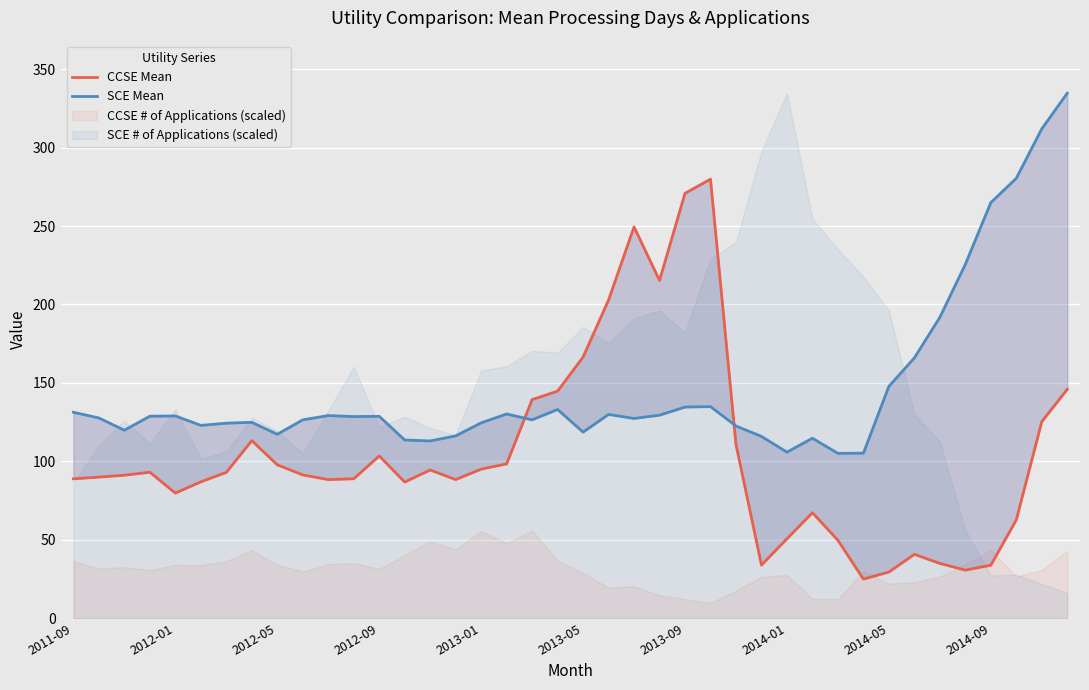

True or false: SCE Mean has a value of 202.5 at 10.

False